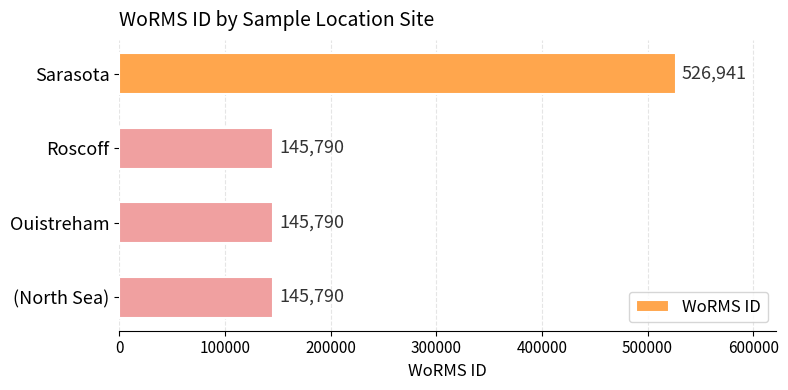

True or false: the data shows 751471 at Sarasota.

False